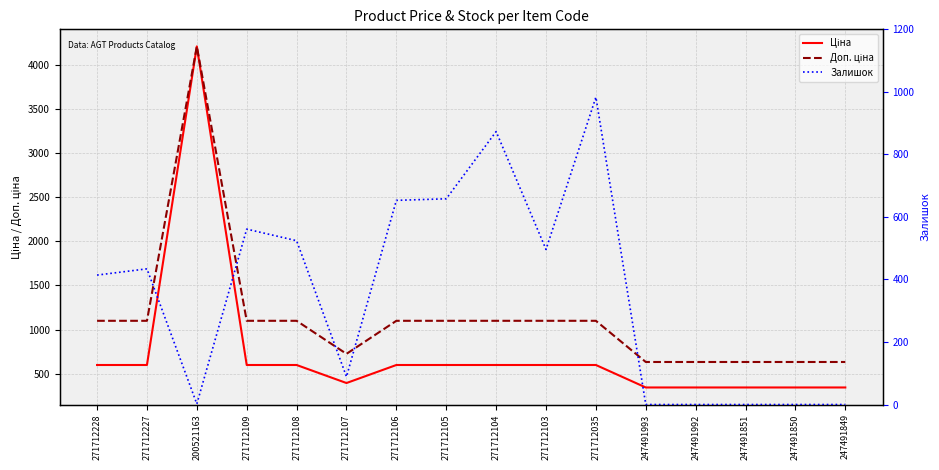

What is the highest value of the Ціна series?

4204.8